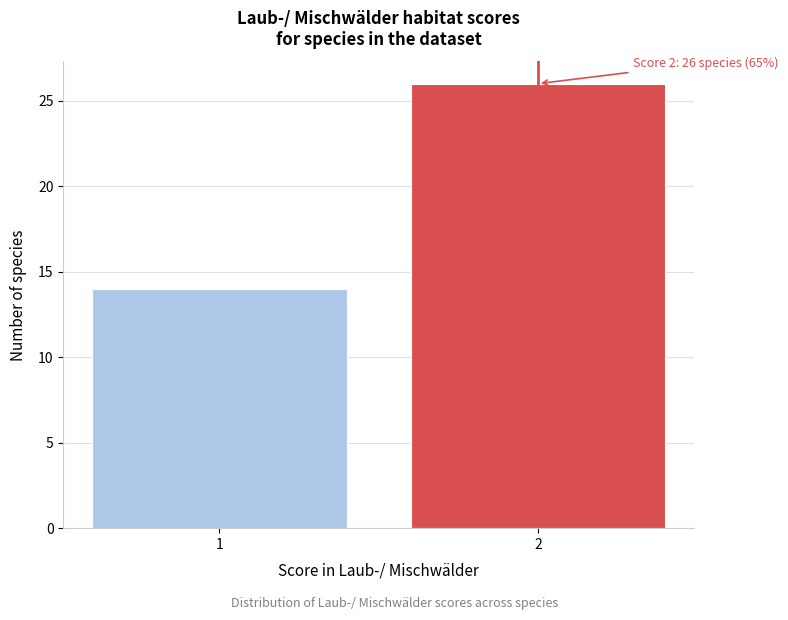

Reading left to right, extract all data points from this chart.

1=14	2=26